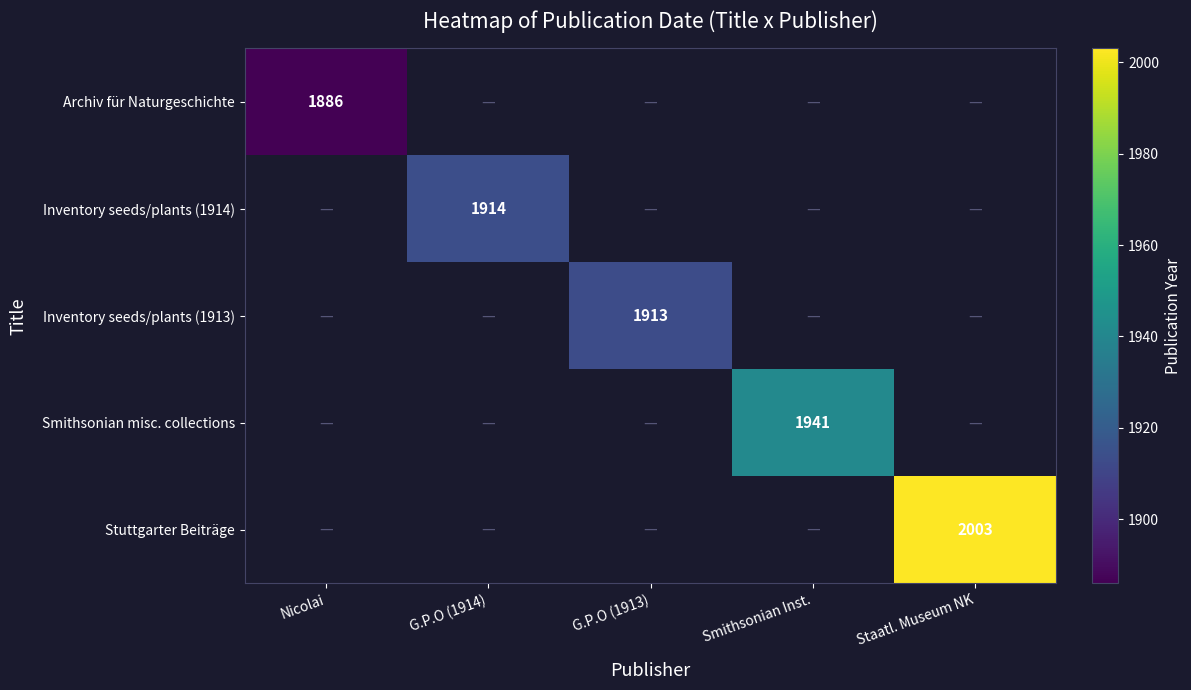

True or false: Archiv für Naturgeschichte has a value of 1886 at Nicolai.

True